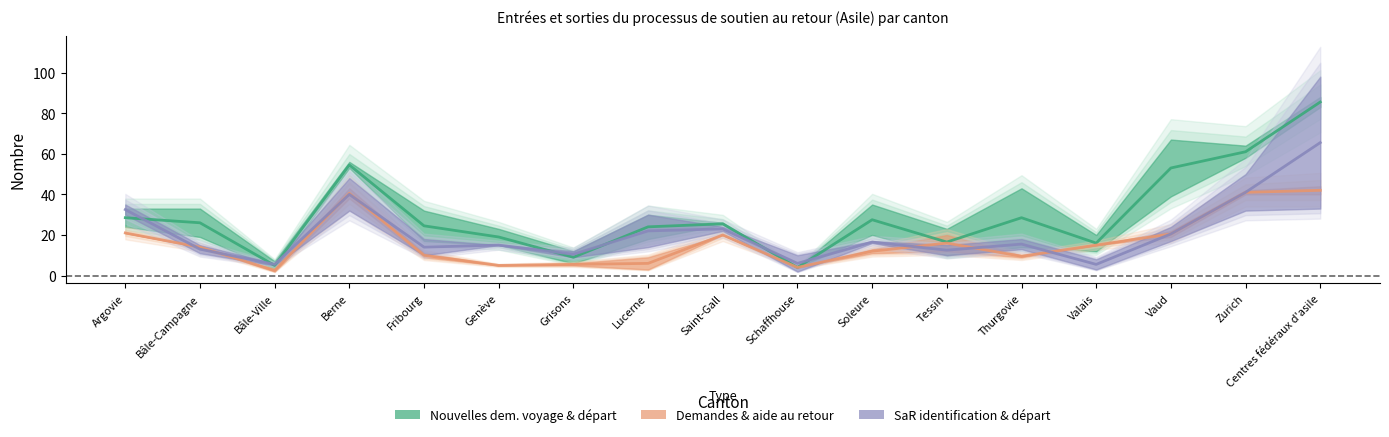

Is this an area chart (filled region under the line)?

No